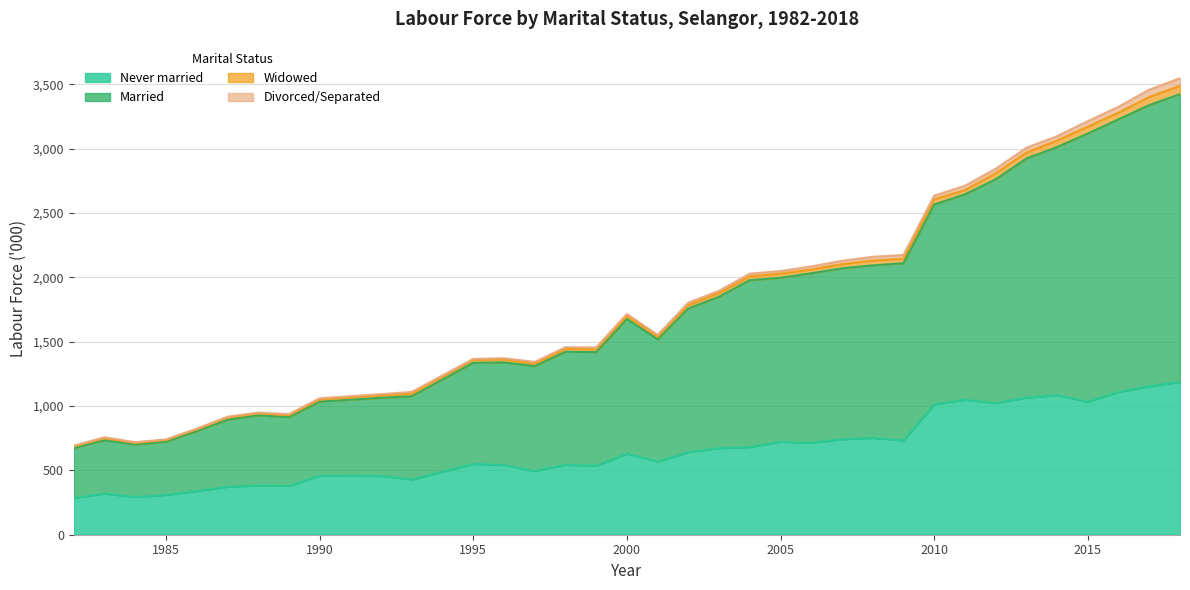

What is the maximum value for Never married?

1187.4